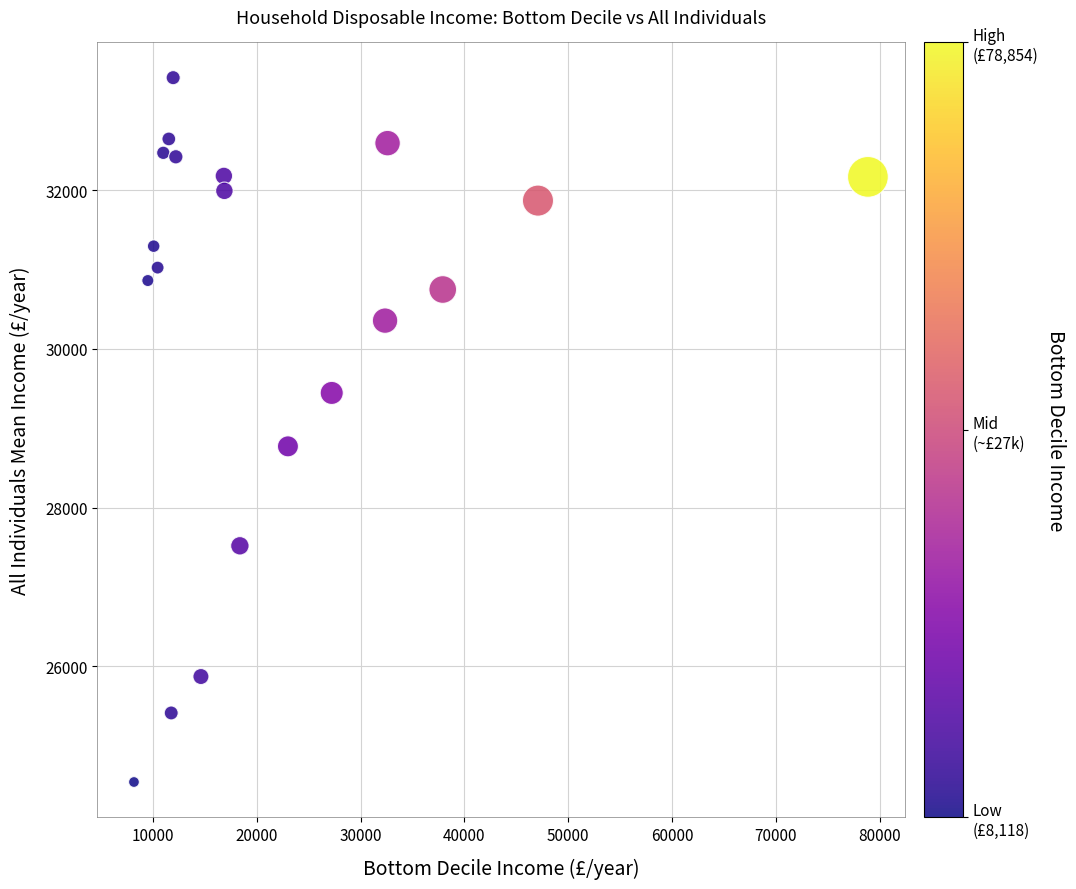

What Y value in the scatter plot is closest to 28981?

28773